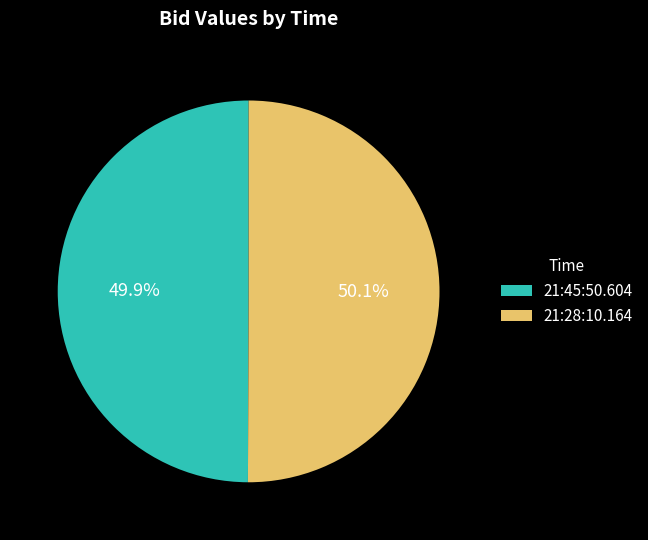

The 21:45:50.604 slice represents 50% of the pie. True or false?

True